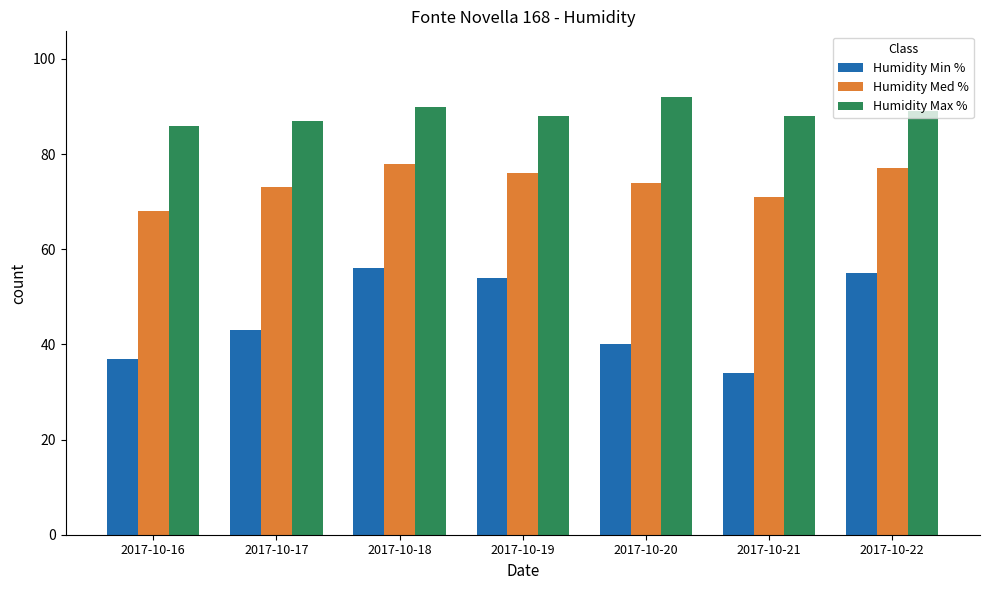

What is the lowest value of the Humidity Max % series?

86